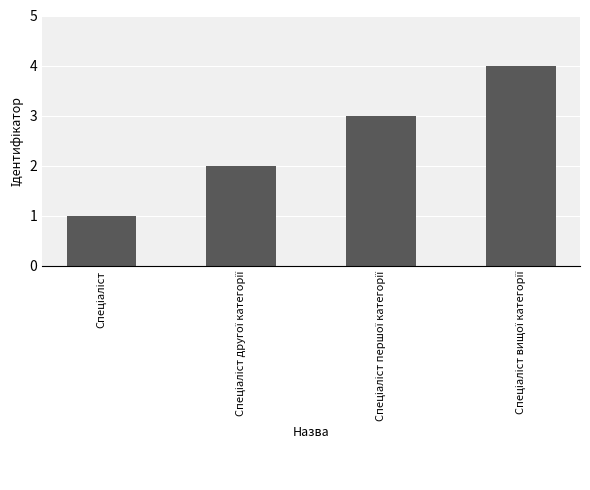

What is the difference between the second highest and minimum values?

2